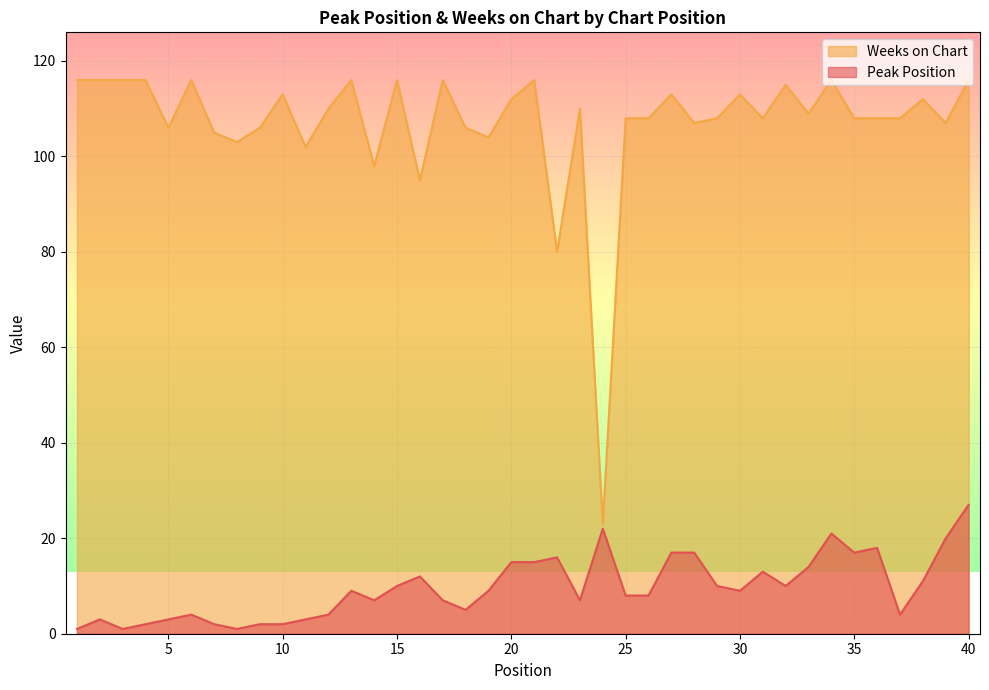

How many interior local peaks does the Weeks on Chart series have?

12